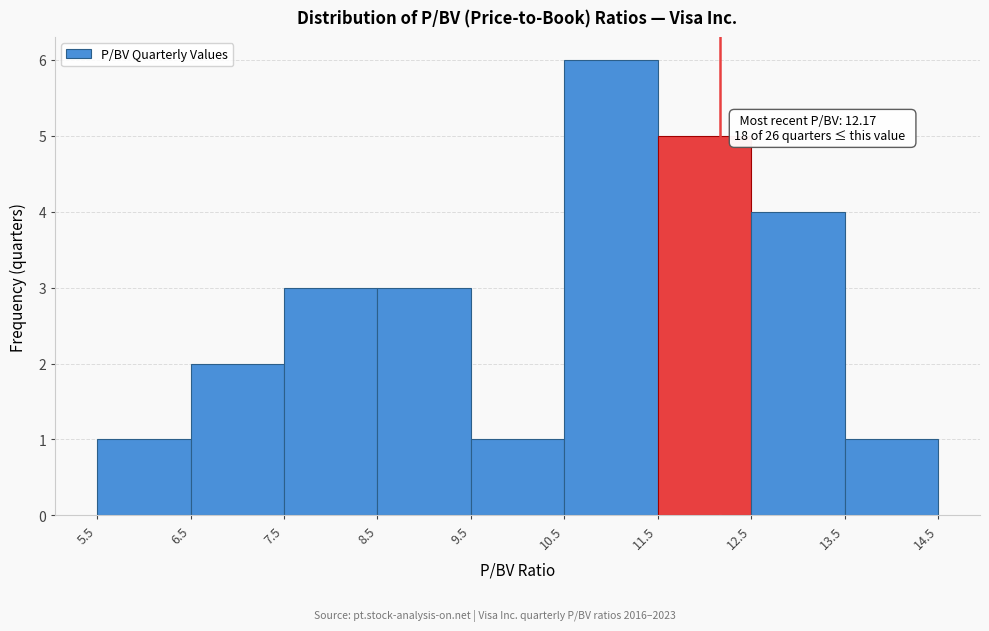

Which range on the x-axis has the tallest bar?

10.5 to 11.5